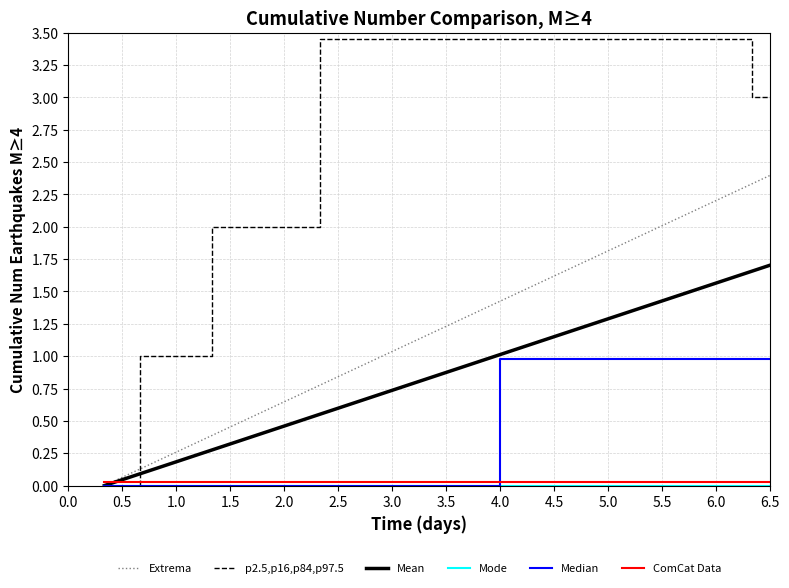

Which series has the largest total across all categories?

p2.5,p16,p84,p97.5